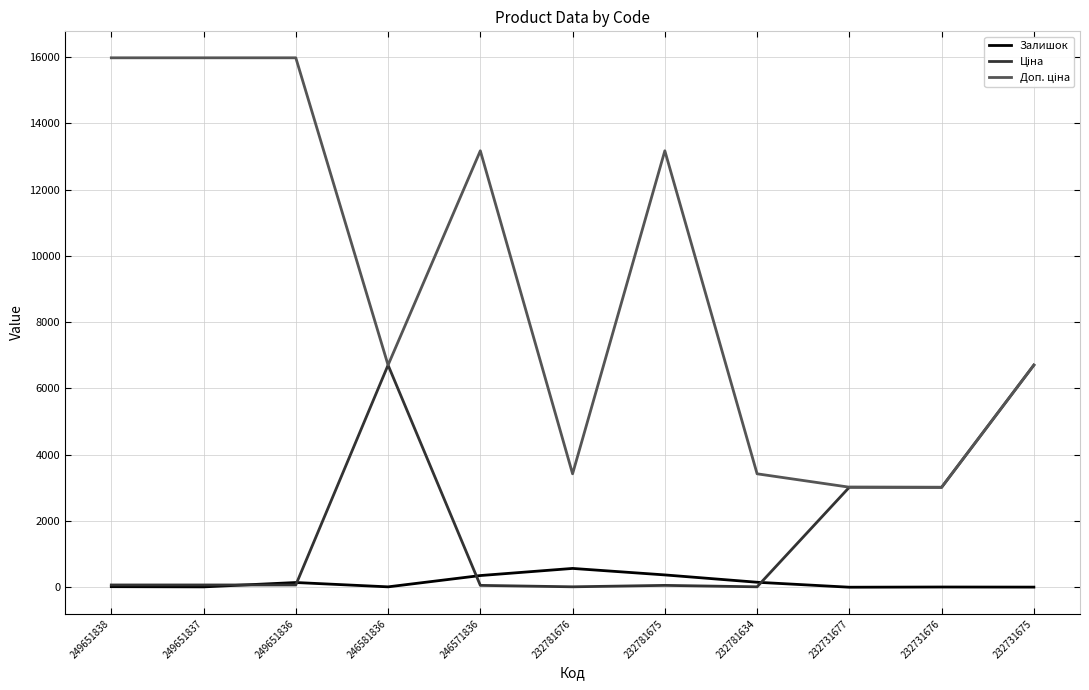

The value of Залишок at 232781676 is 570.0. True or false?

True